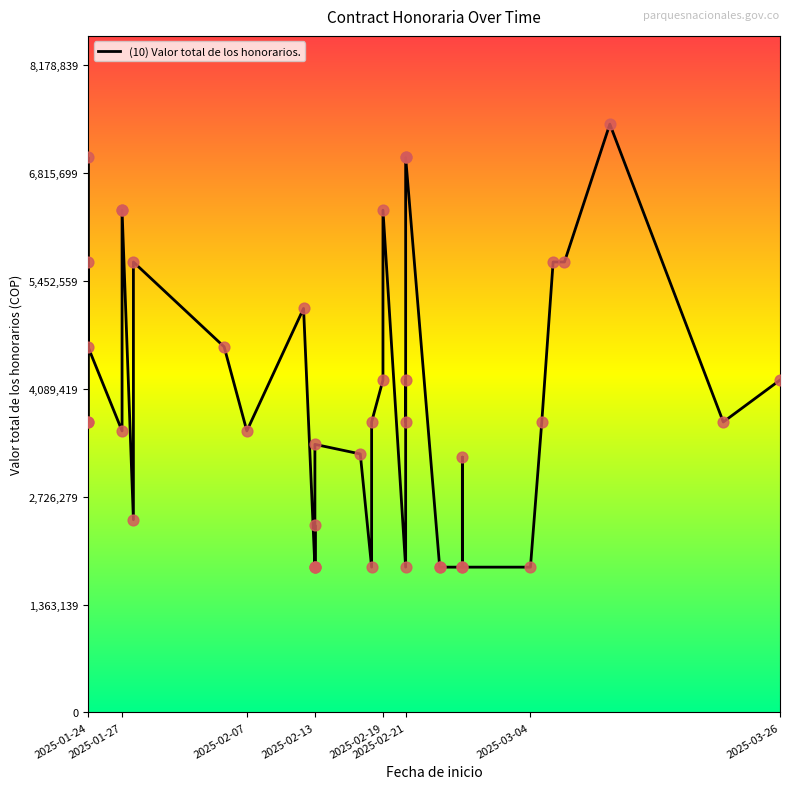

What is the change in value from 13 to 17?

+1551954